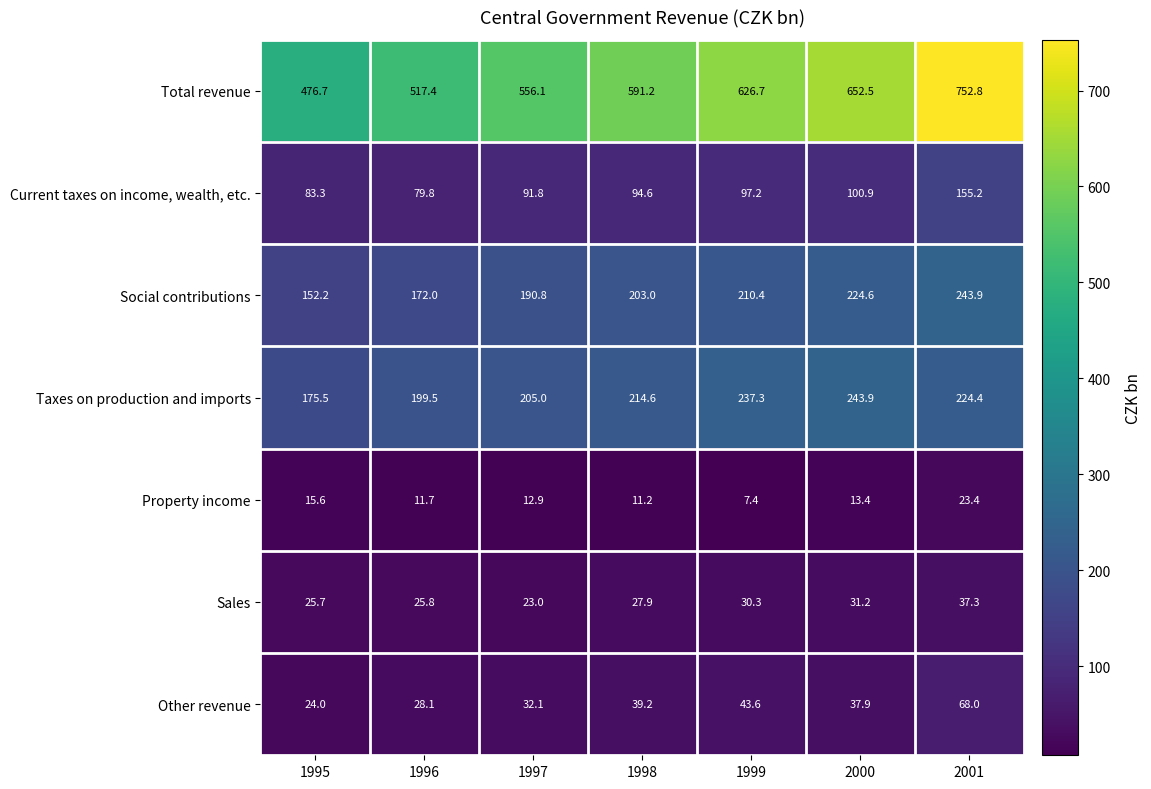

What is the total value across all series at 1995?

953.0